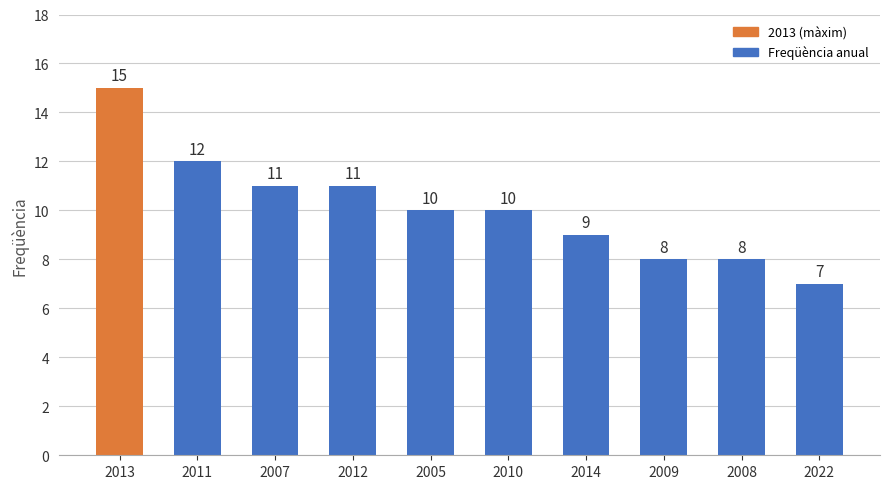

Where does the data first go above 10?

2013